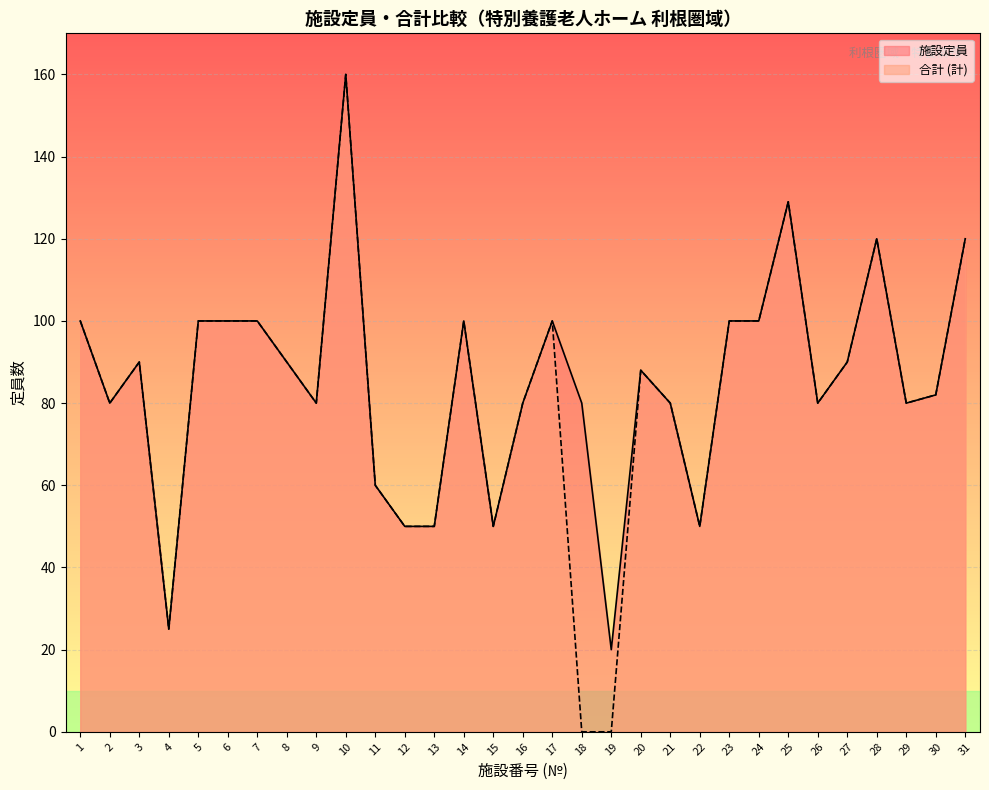

What is the total value across all series at 13?

100